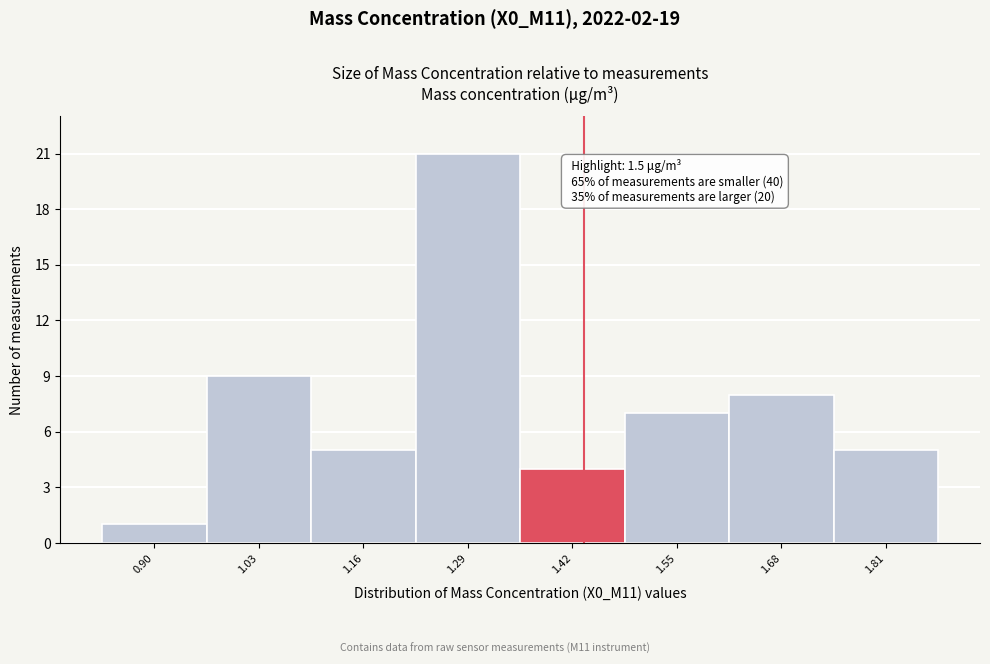

Reading left to right, what are all the values shown in this chart?

1	9	5	21	4	7	8	5